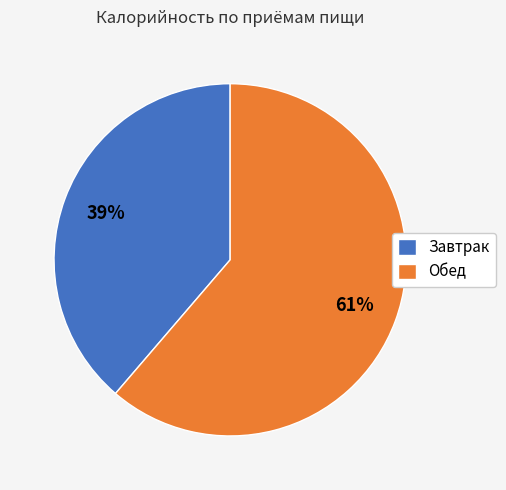

To the nearest percent, what portion does Завтрак represent?

39%